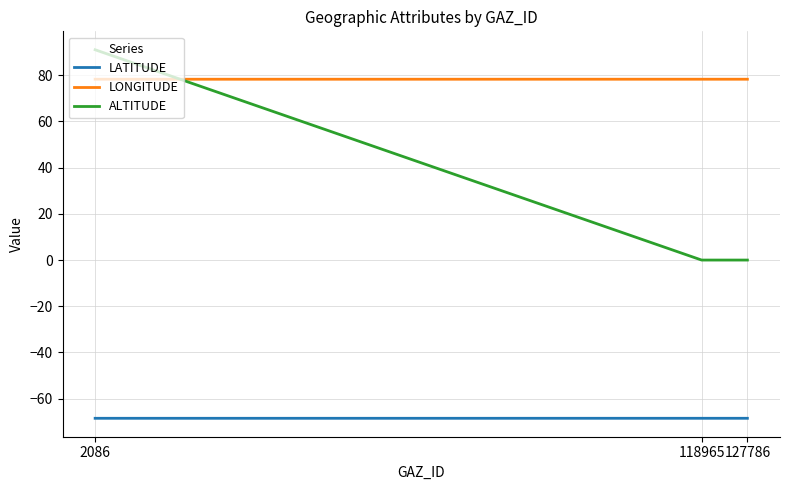

What is the spread (max minus min) of values at 118965?

146.7